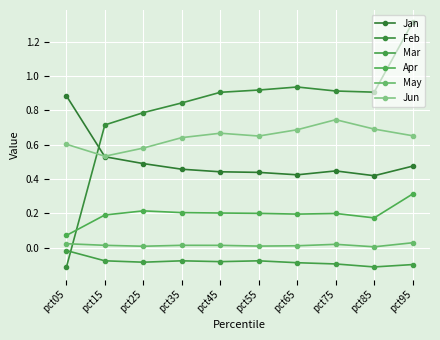

How many intersections are there between Jan and Feb?

1